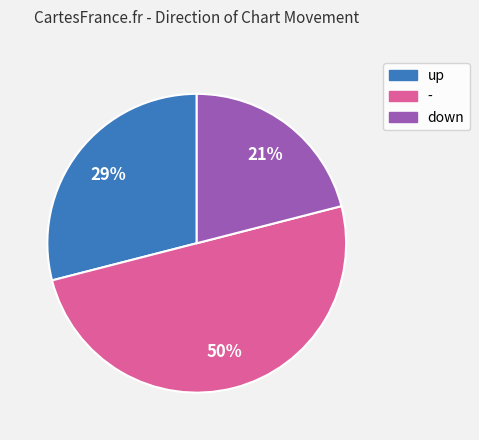

Which category has the biggest portion of the pie?

-